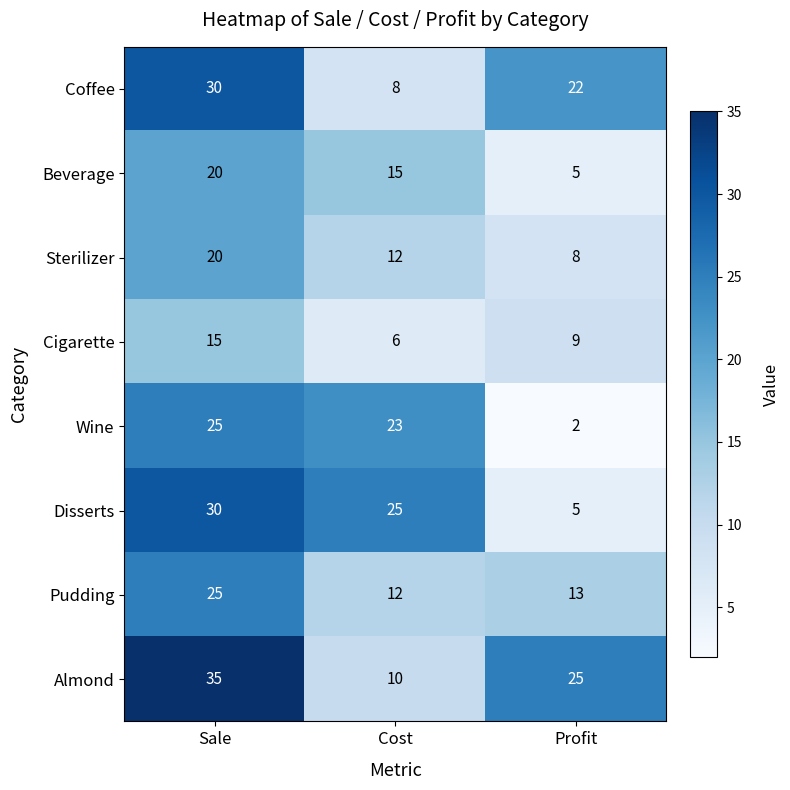

Read the Coffee value at Profit, to the nearest 10.

20